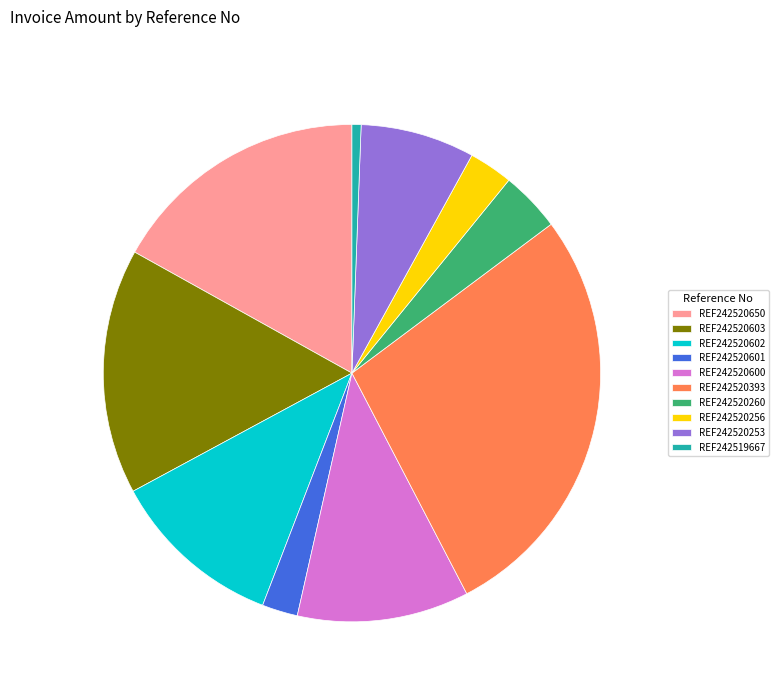

Is the sum of REF242520602 and REF242520650 greater than half?

No